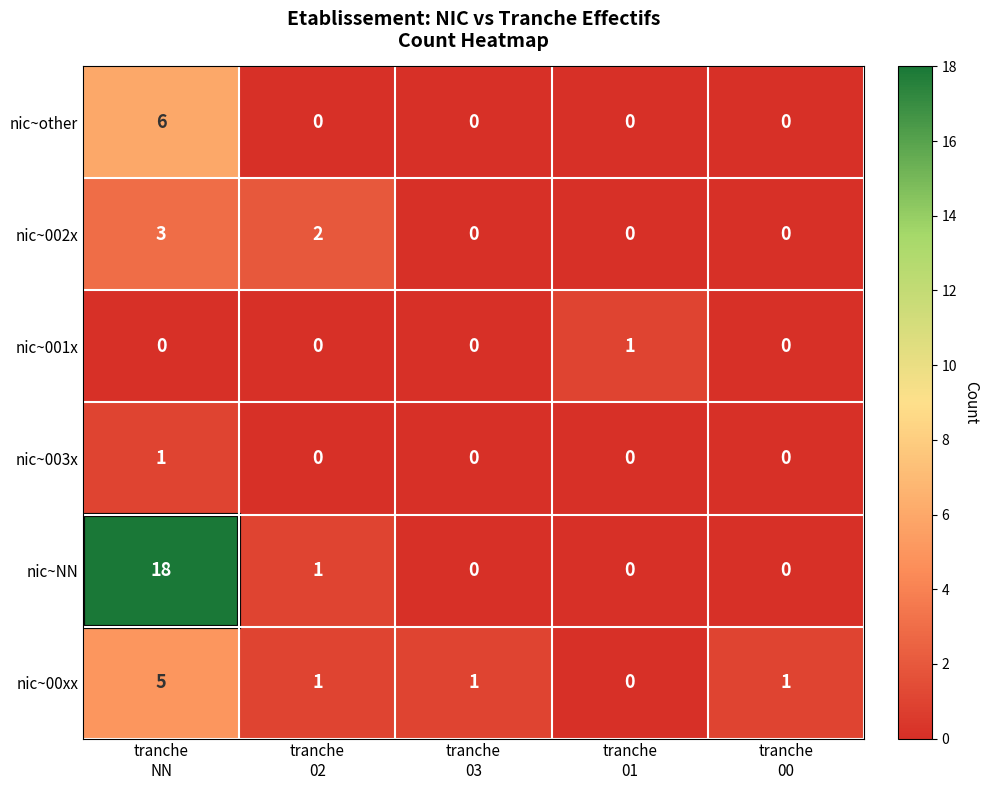

How many categories are shown in the chart?

5